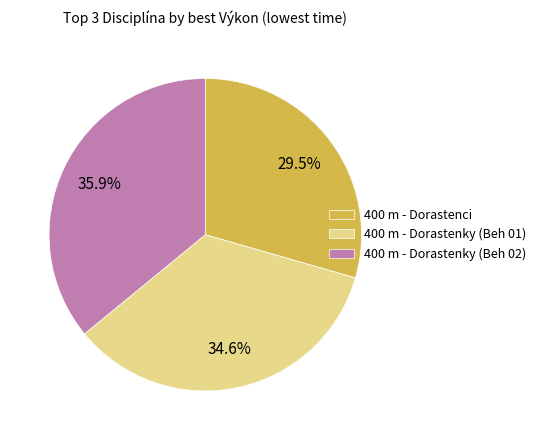

Is there a majority slice in this chart?

No